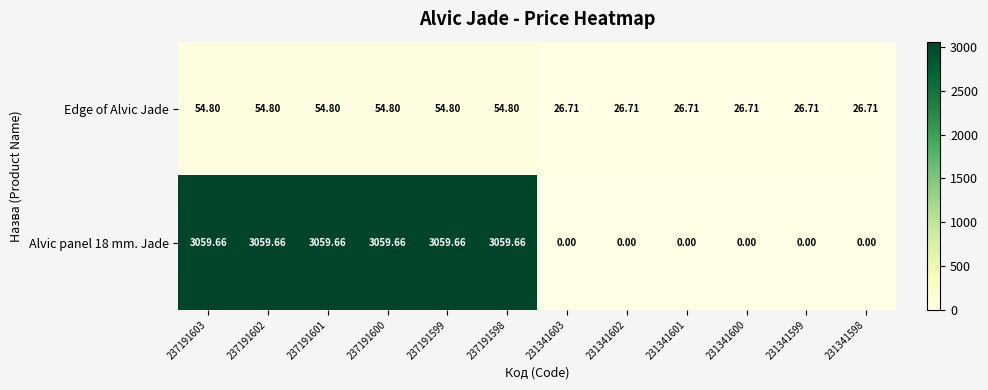

Is the value of Alvic panel 18 mm. Jade at 237191601 greater than the value of Edge of Alvic Jade at 231341599?

Yes